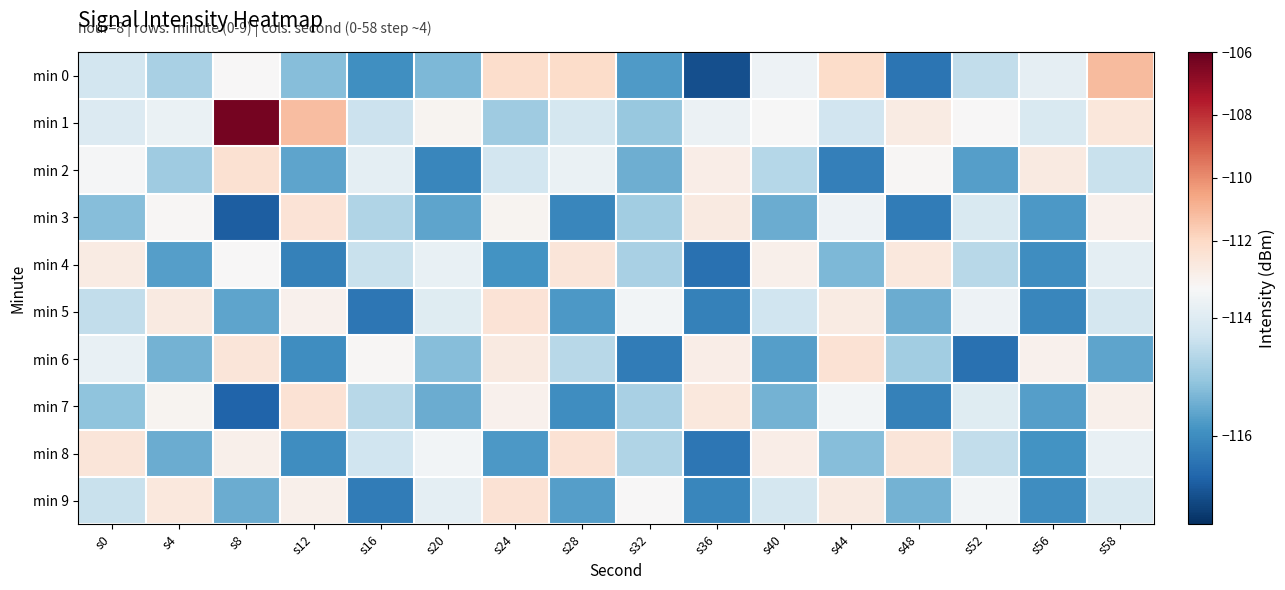

At which category is the sum across all series the highest?

s8